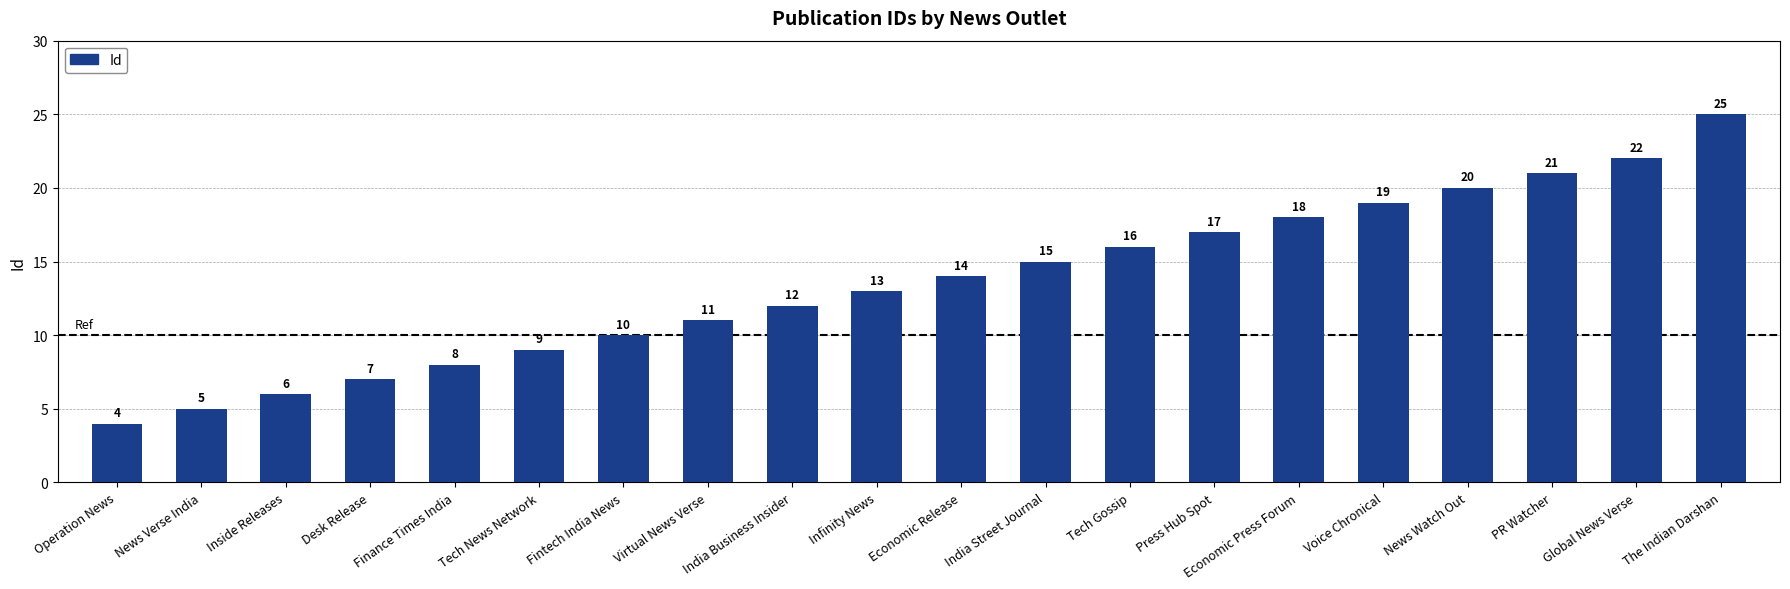

What is the smallest value displayed?

4